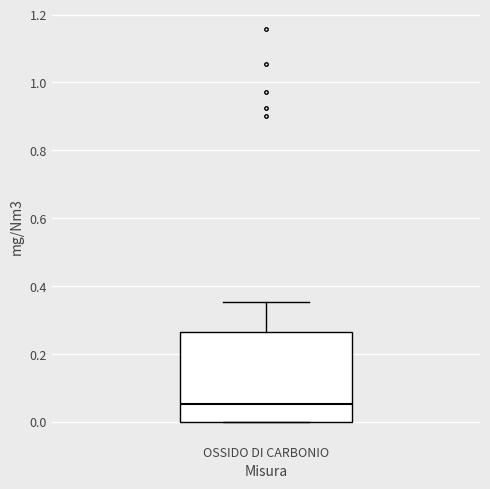

Where is the upper edge of the box for OSSIDO DI CARBONIO on the y-axis? The values are not printed on the chart, so give them approximately, as read against the axis.

0.26